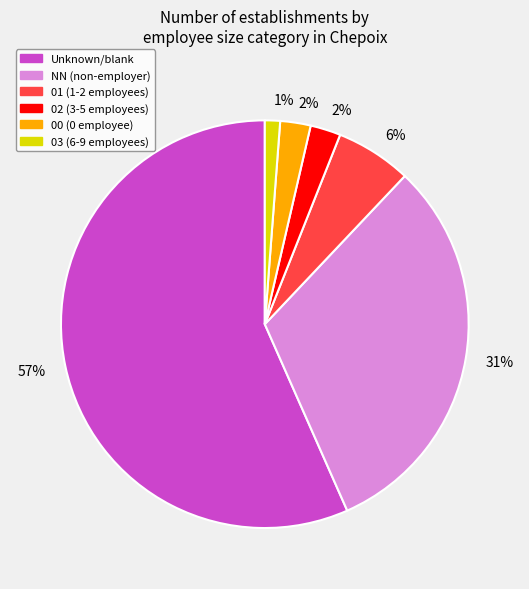

How many segments does this pie chart have?

6